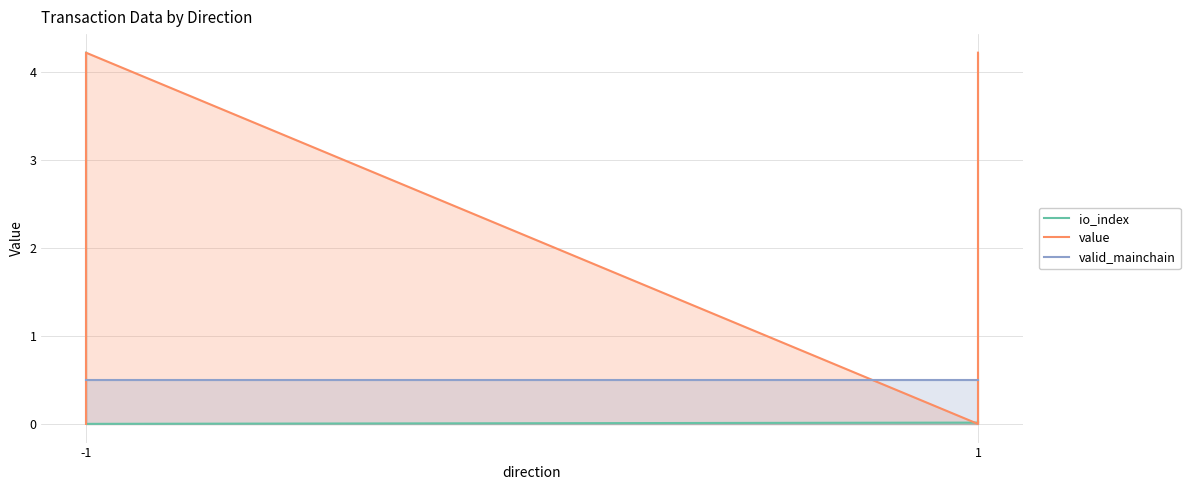

What are all the series names shown in the legend?

io_index, value, valid_mainchain